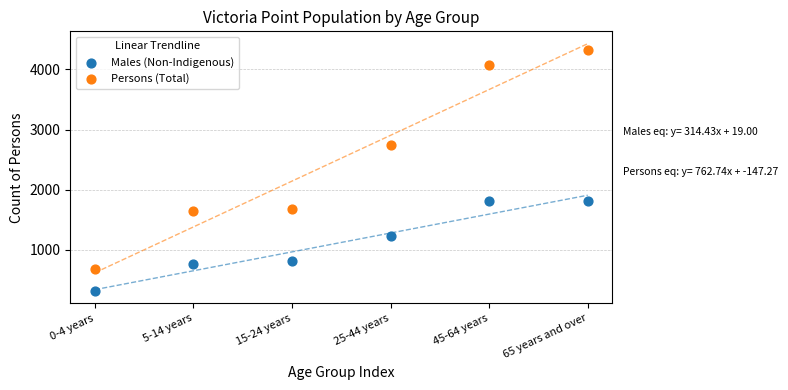

Which series reaches the maximum Y coordinate?

Persons (Total)